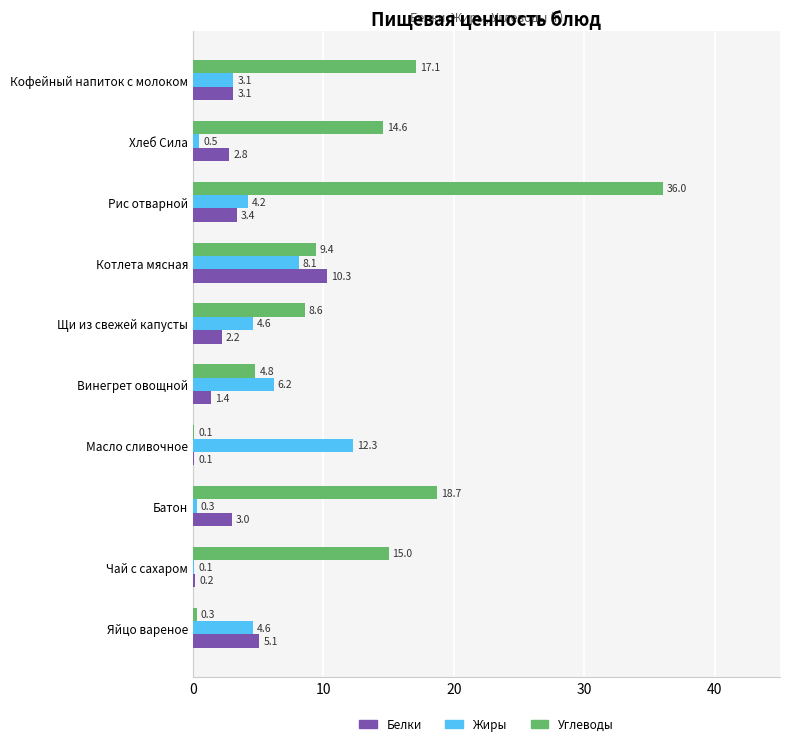

What is the maximum value for Белки?

10.3